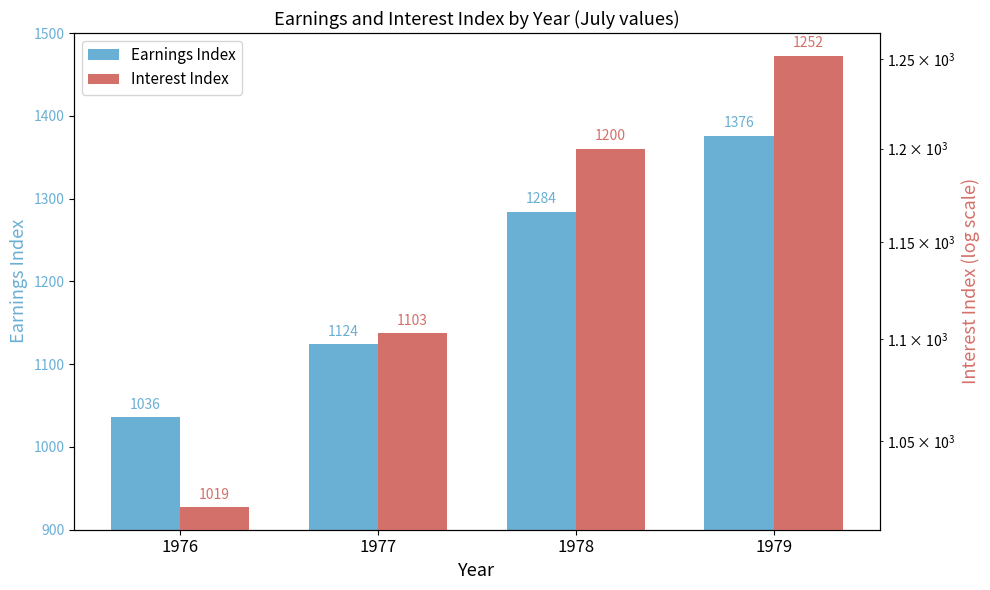

What is the sum of the Earnings Index values at 1978 and 1976?

2320